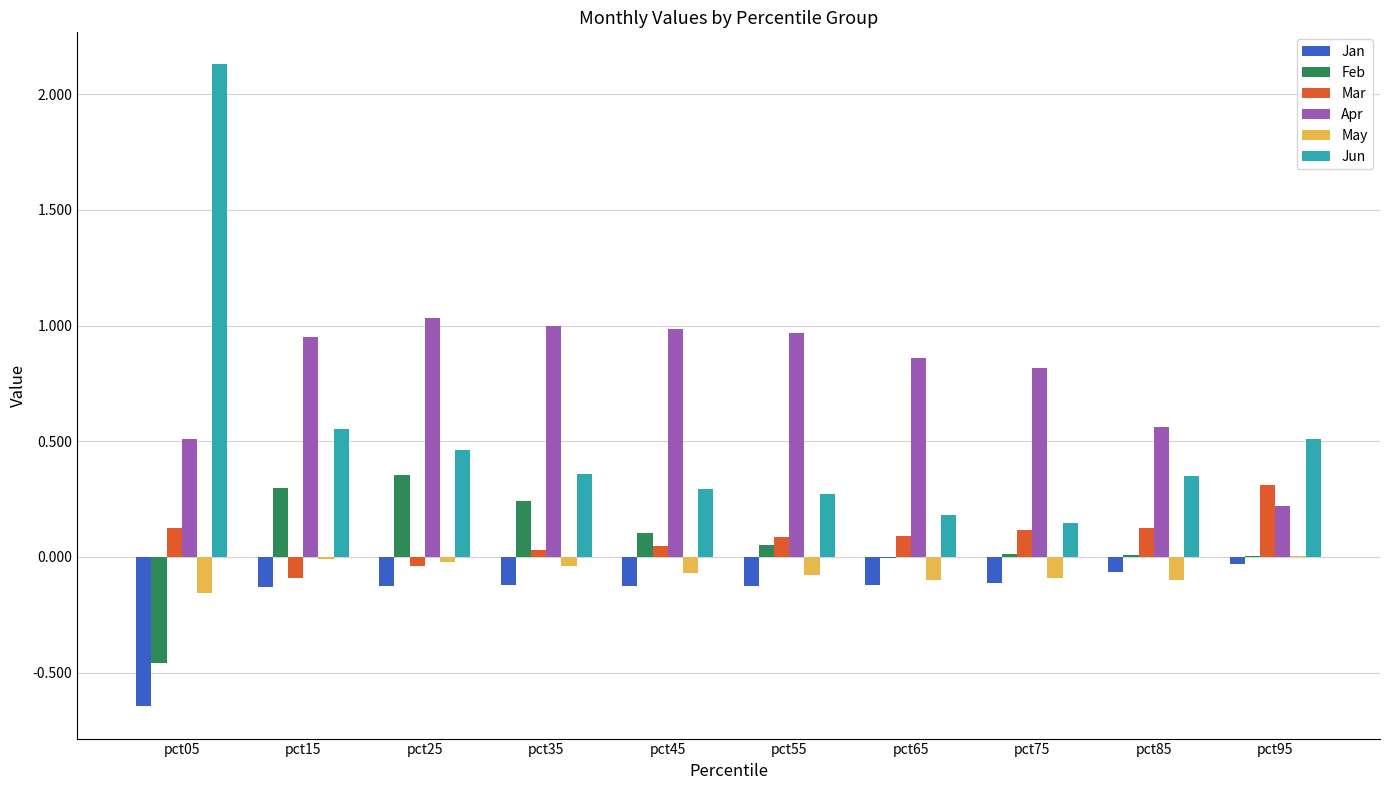

What is the maximum value shown in the chart?

2.1